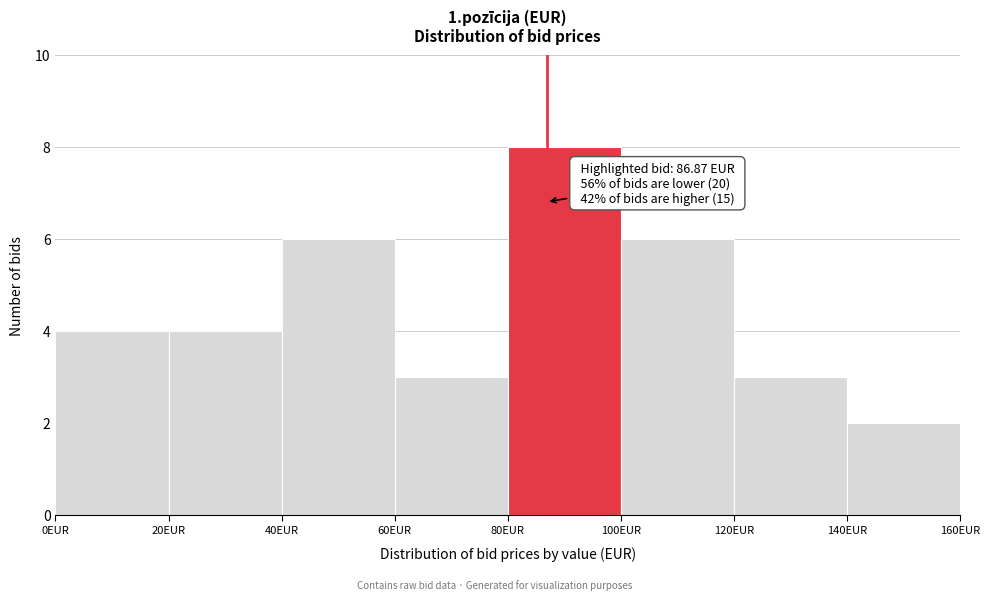

Over which range of the x-axis is the bar tallest?

80 to 100